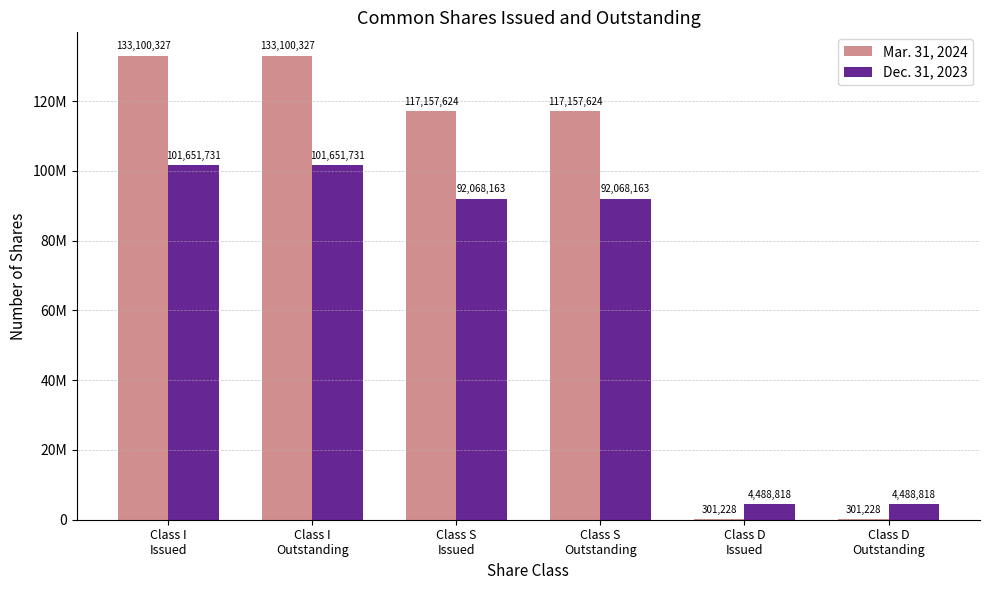

What is the value of the Mar. 31, 2024 bar at the 2nd from the left?

133100327